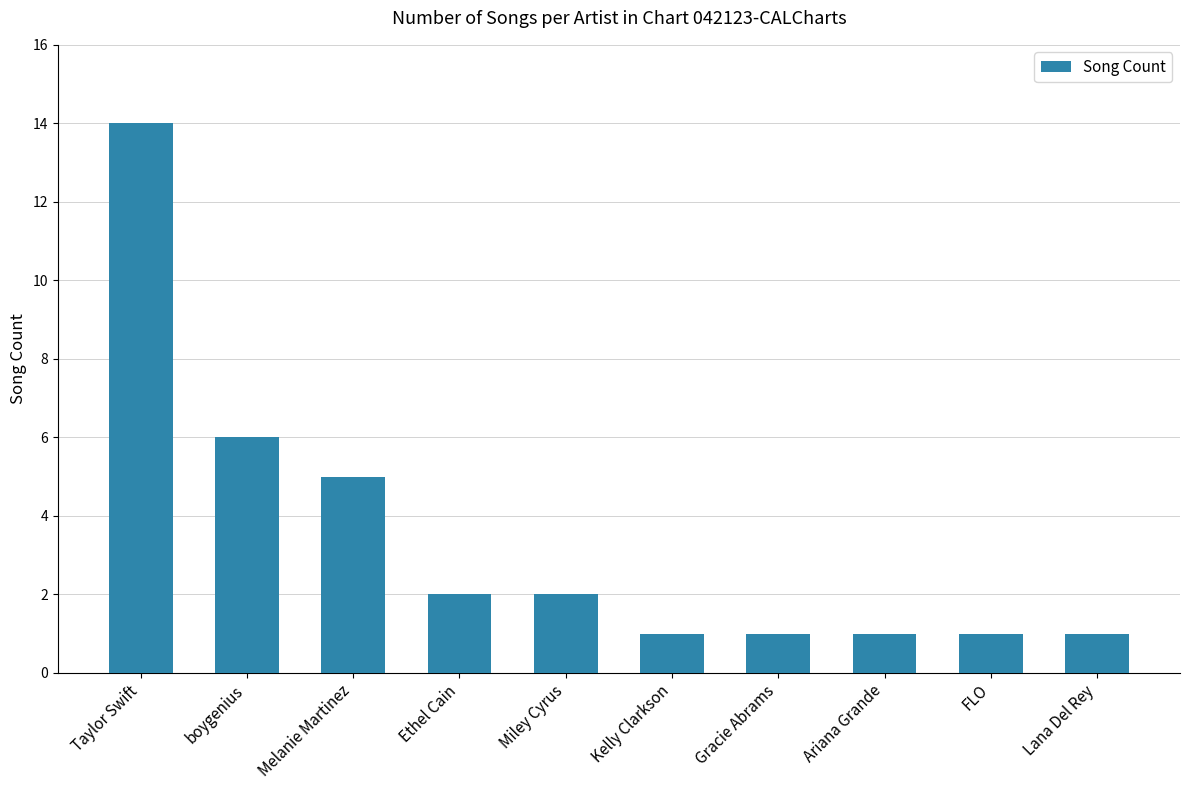

What position from the right is Kelly Clarkson?

5